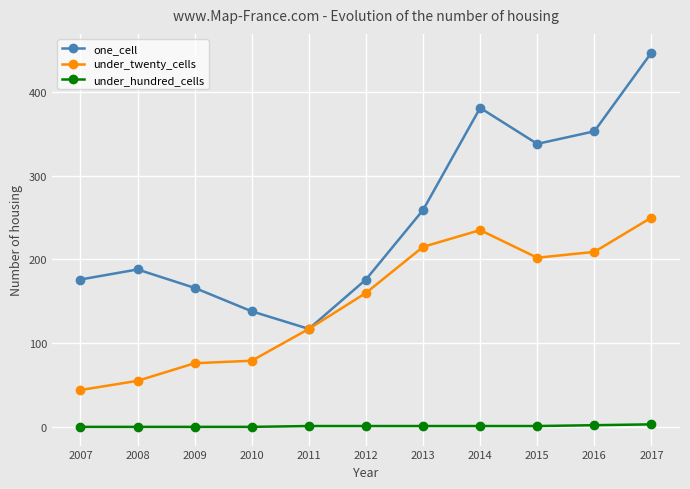

At which category does the chart reach its peak across all series?

2017